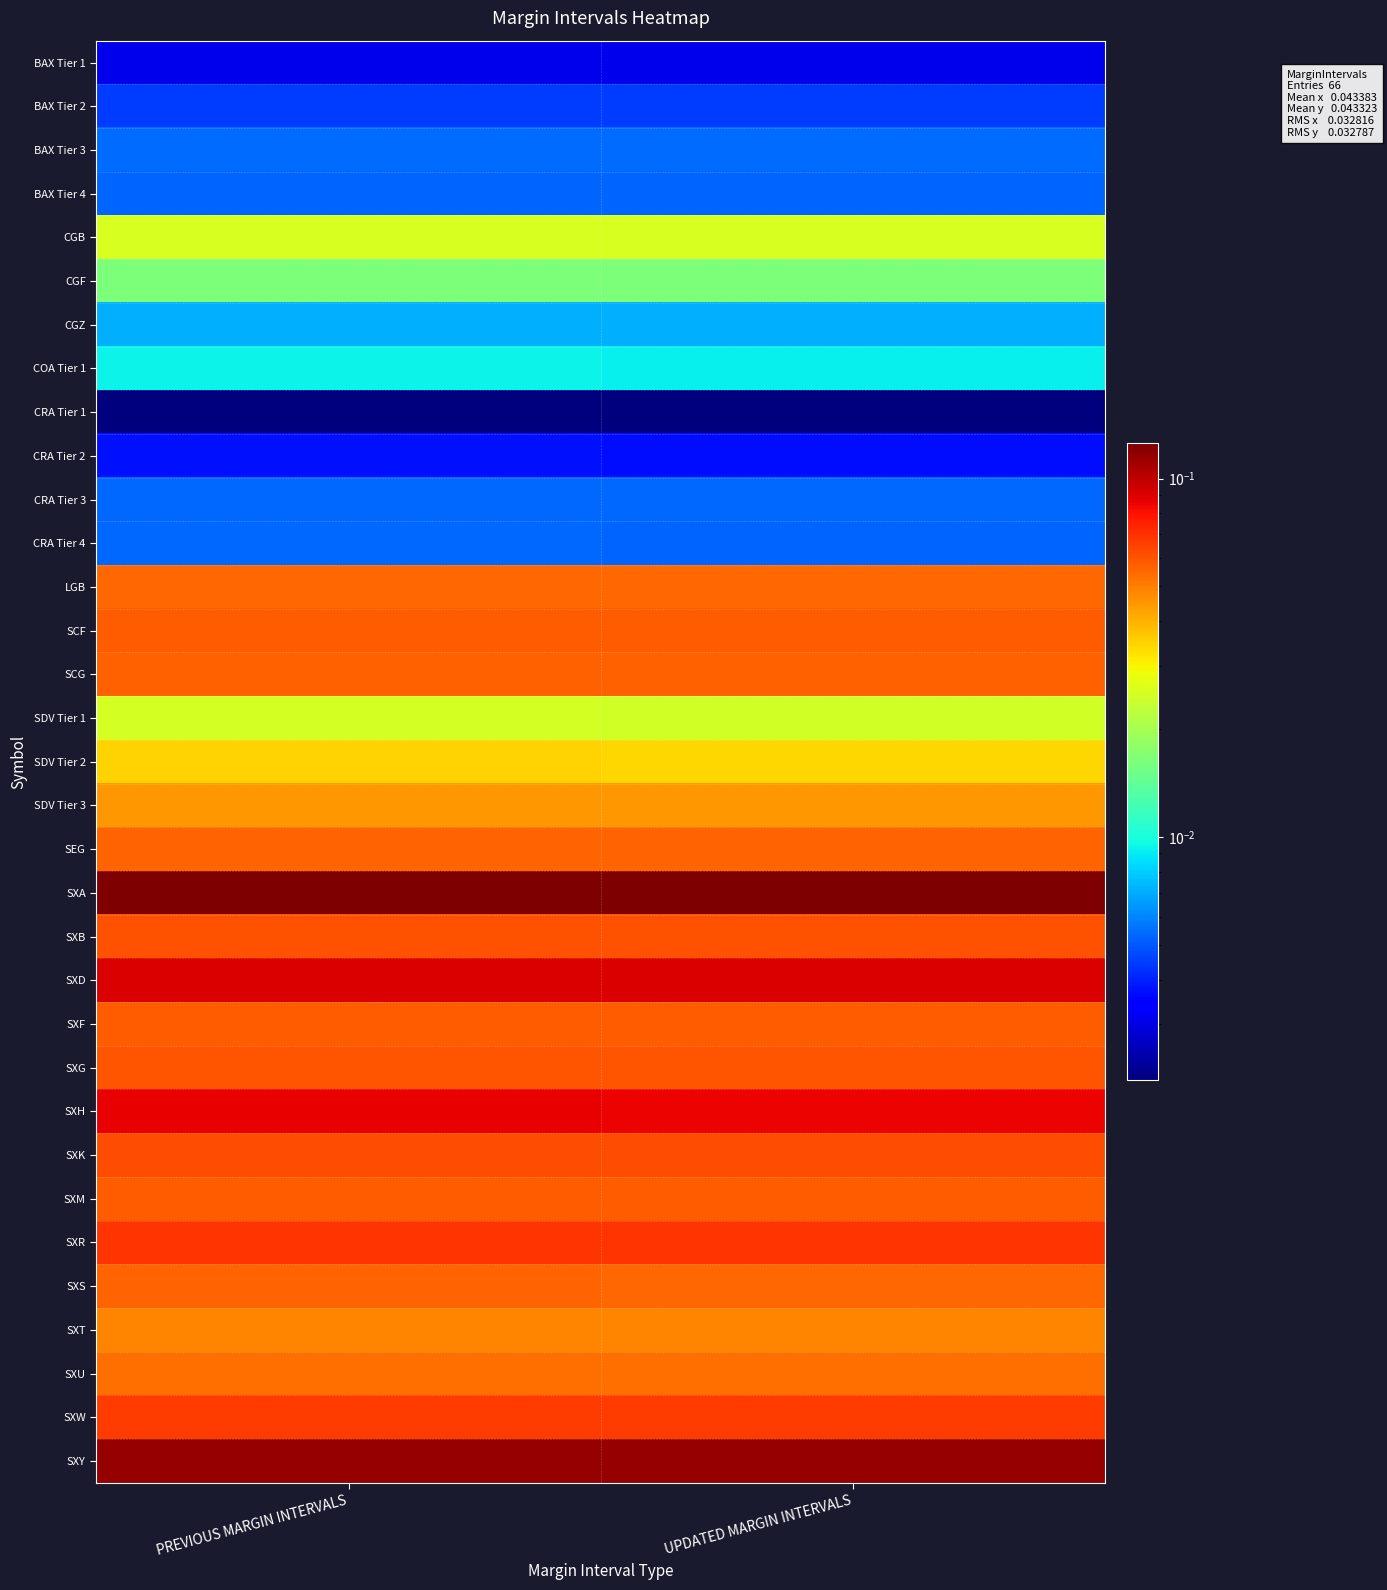

Between UPDATED MARGIN INTERVALS and PREVIOUS MARGIN INTERVALS, which is larger?

PREVIOUS MARGIN INTERVALS